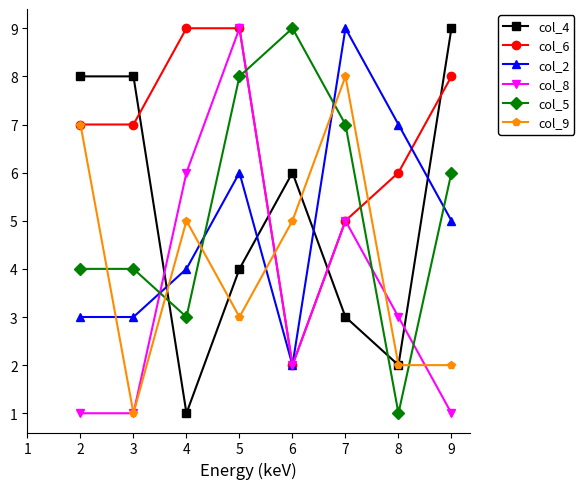

What is the sum of the col_2 values at 5 and 7?

15